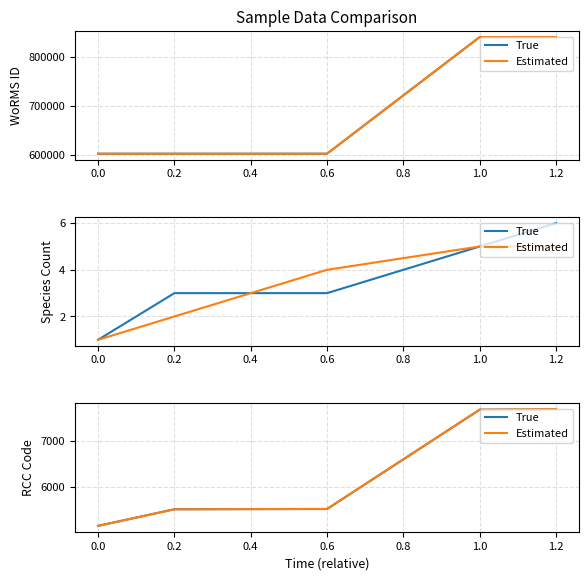

At how many categories does at least one series exceed 6092?

2